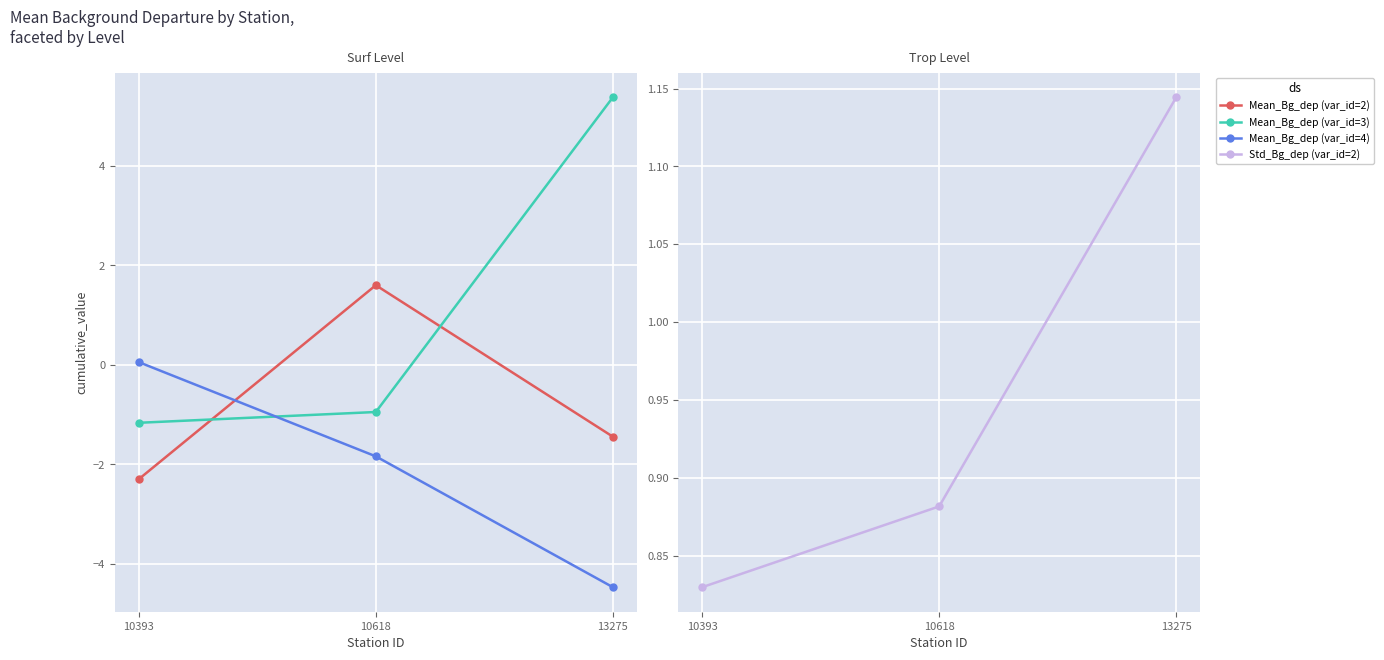

Between 13275 and 10393, which is larger?

13275